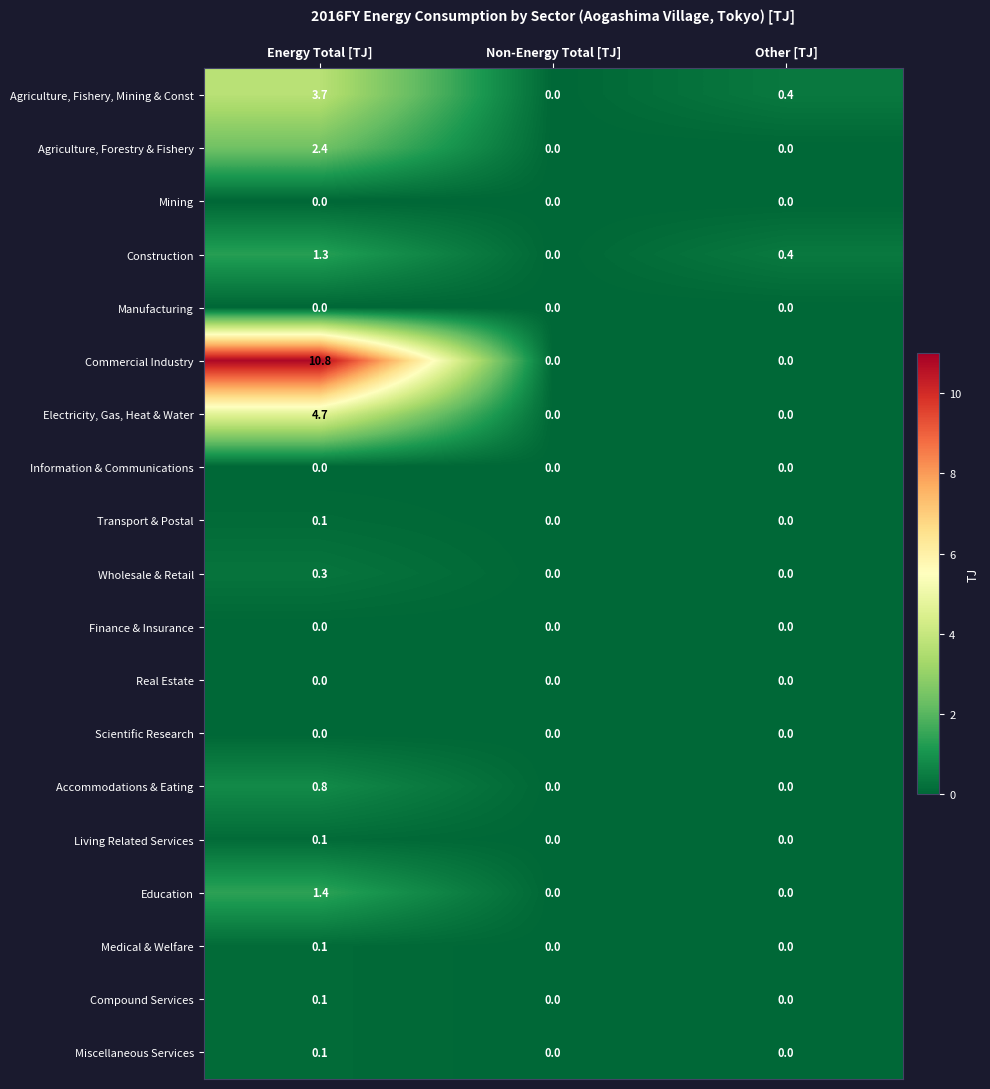

How many Accommodations & Eating values are between 0 and 1?

3